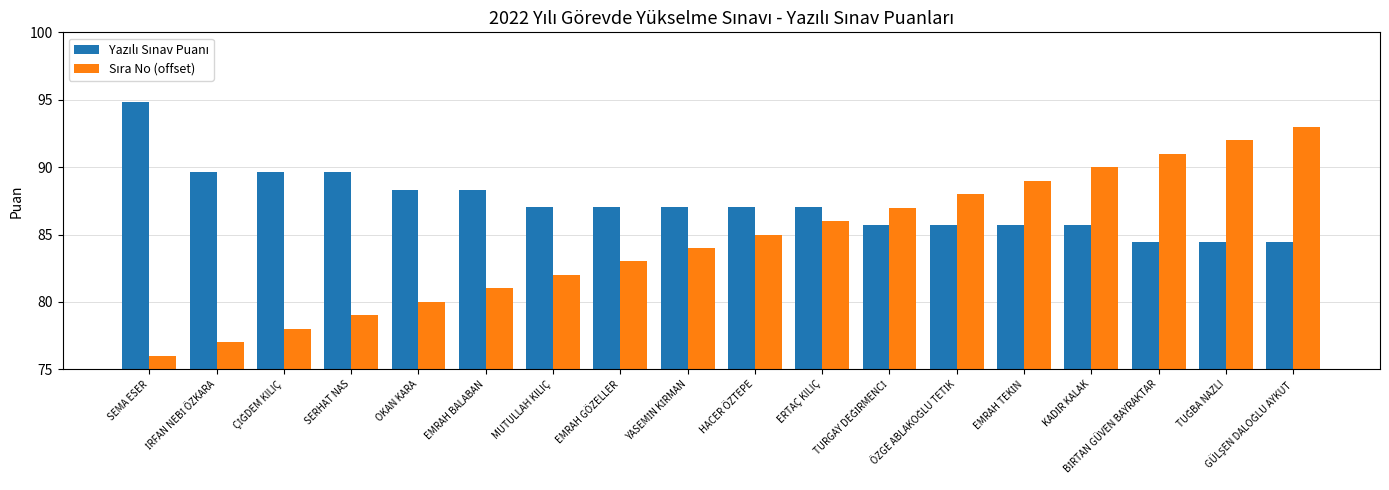

What is the smallest value displayed?

76.0